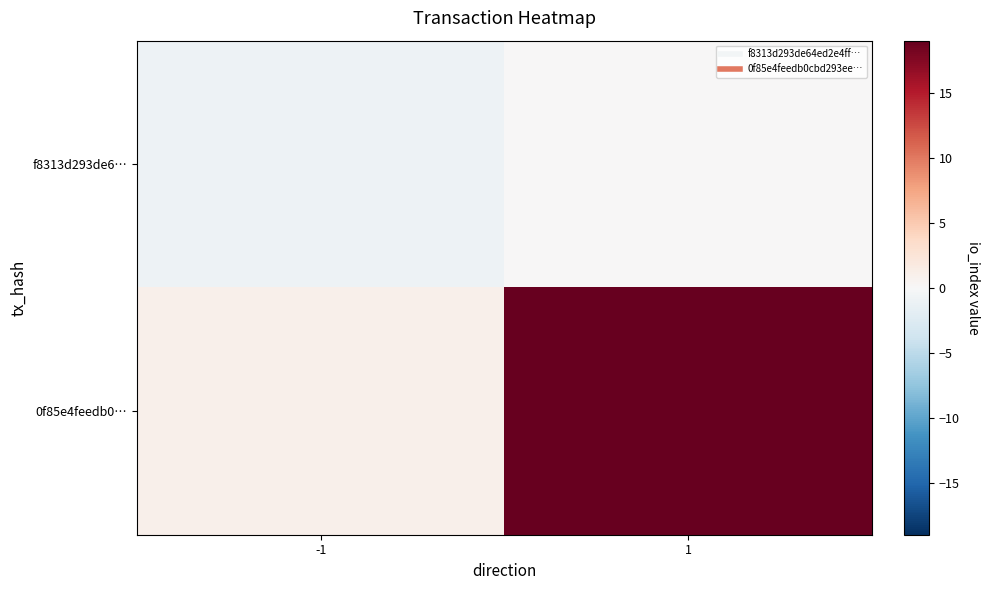

Reading left to right, what are all the values shown in this chart?

f8313d293de6…: -1=-1	1=0
0f85e4feedb0…: -1=1	1=19